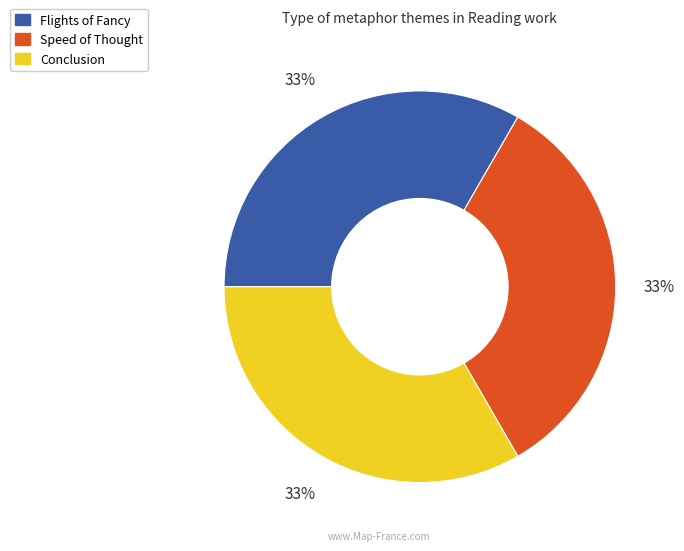

Count the number of slices in the pie.

3